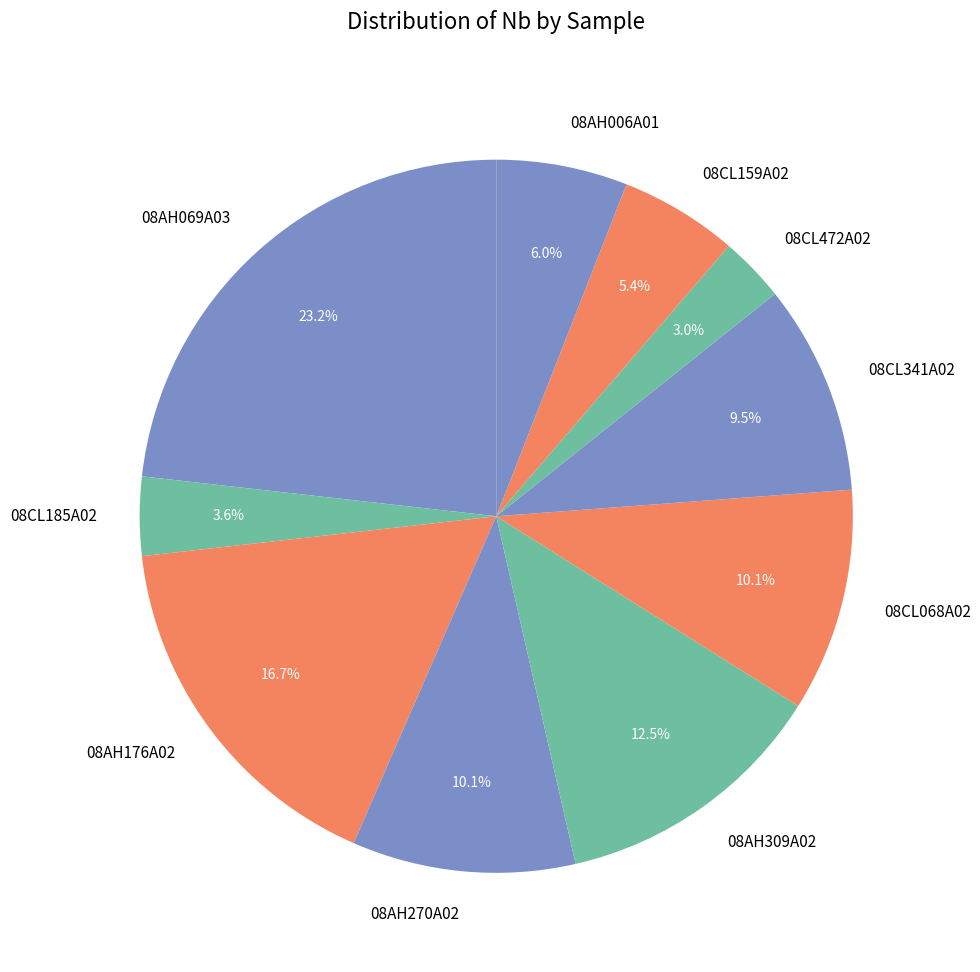

To the nearest percent, what is the difference between the largest and smallest slice percentages?

20%